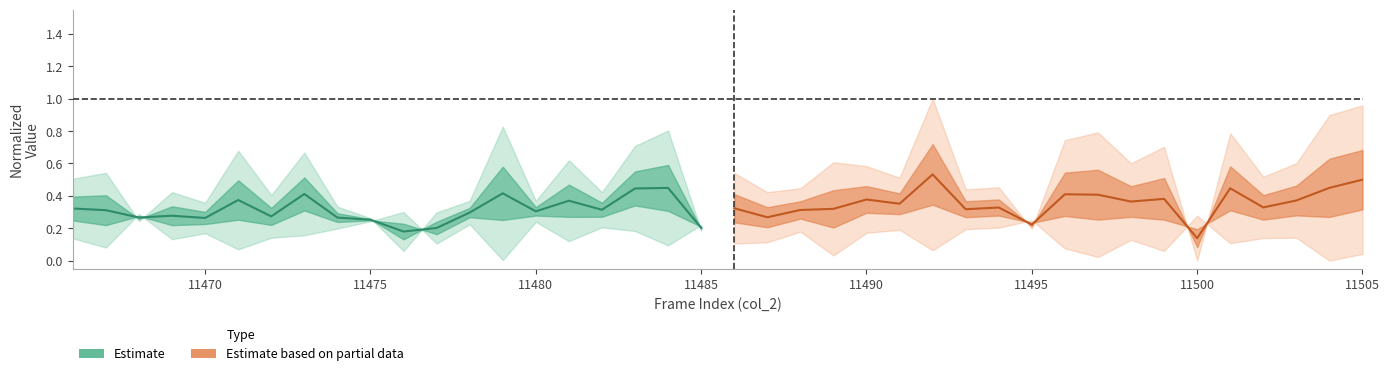

Reading right to left, what are all the values shown in this chart?

Estimate: 0.2	0.4	0.4	0.3	0.4	0.3	0.4	0.3	0.2	0.2	0.3	0.3	0.4	0.3	0.4	0.3	0.3	0.3	0.3	0.3
Estimate based on partial data: 0.5	0.4	0.4	0.3	0.4	0.1	0.4	0.4	0.4	0.4	0.2	0.3	0.3	0.5	0.4	0.4	0.3	0.3	0.3	0.3